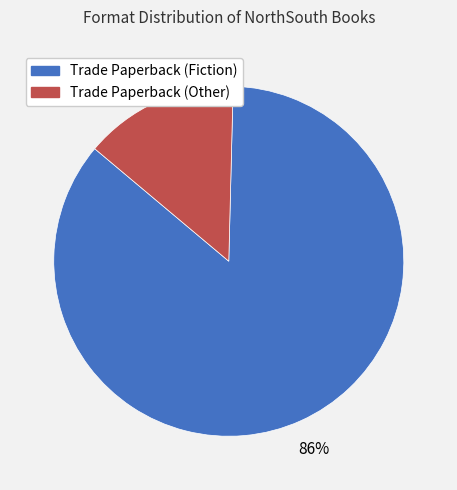

Which has a higher value, Trade Paperback (Fiction) or Trade Paperback (Other)?

Trade Paperback (Fiction)